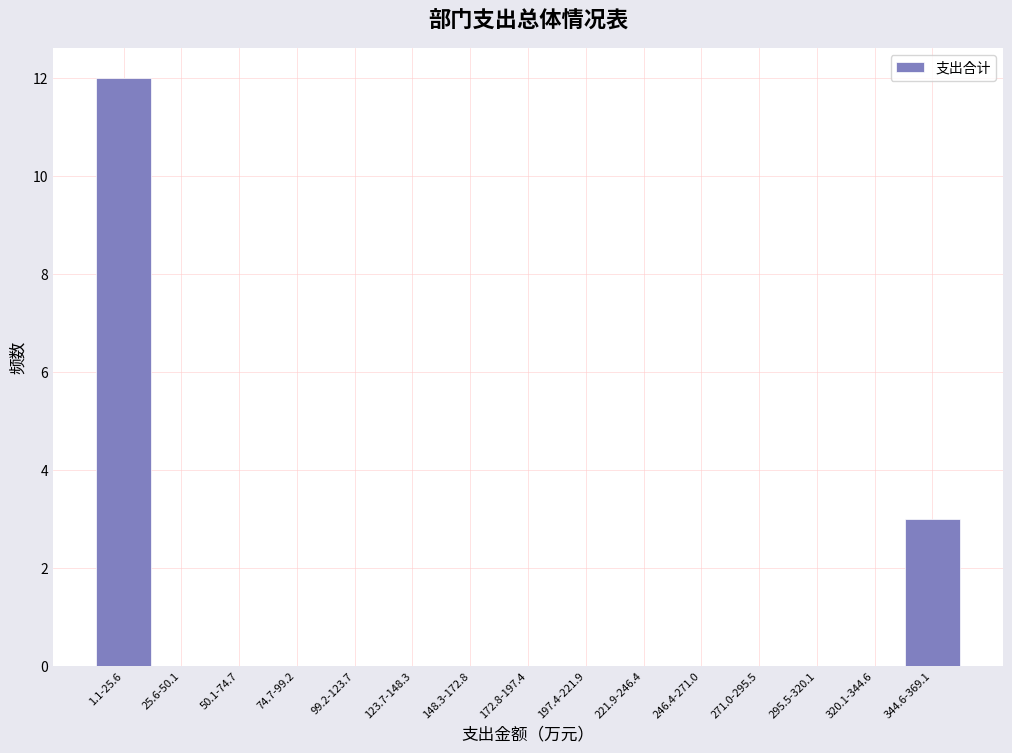

Reading left to right, list all the values displayed in this chart.

1.1-25.6=12	25.6-50.1=0	50.1-74.7=0	74.7-99.2=0	99.2-123.7=0	123.7-148.3=0	148.3-172.8=0	172.8-197.4=0	197.4-221.9=0	221.9-246.4=0	246.4-271.0=0	271.0-295.5=0	295.5-320.1=0	320.1-344.6=0	344.6-369.1=3